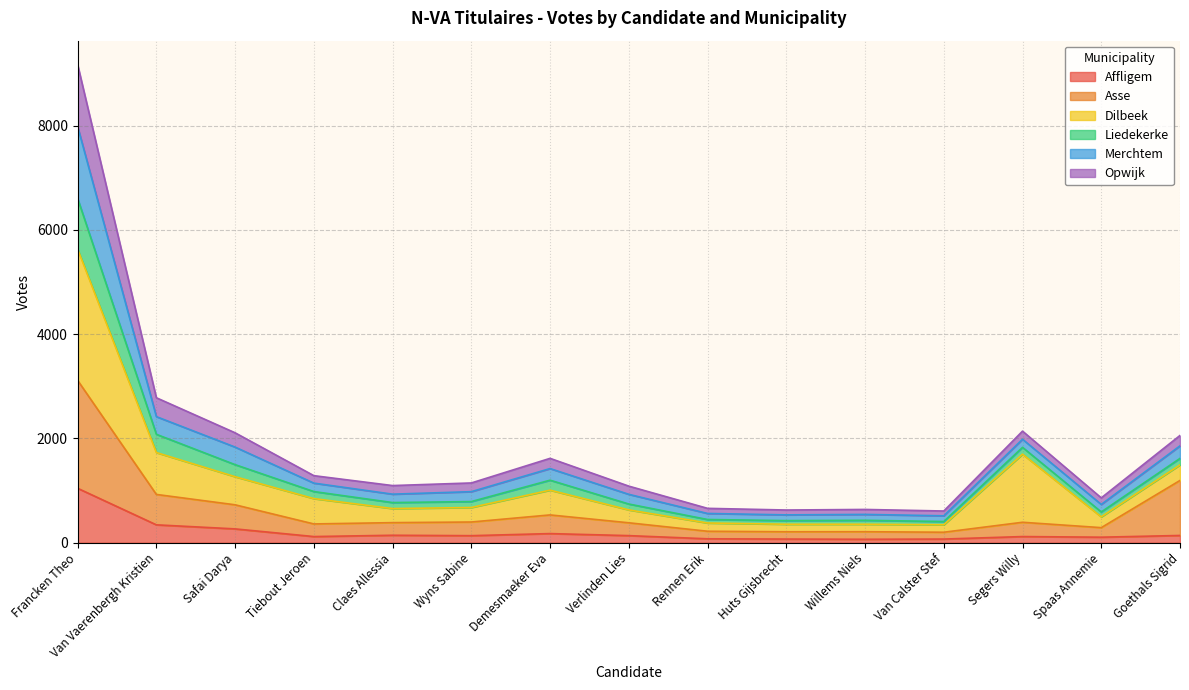

At which category is the sum across all series the highest?

Francken Theo